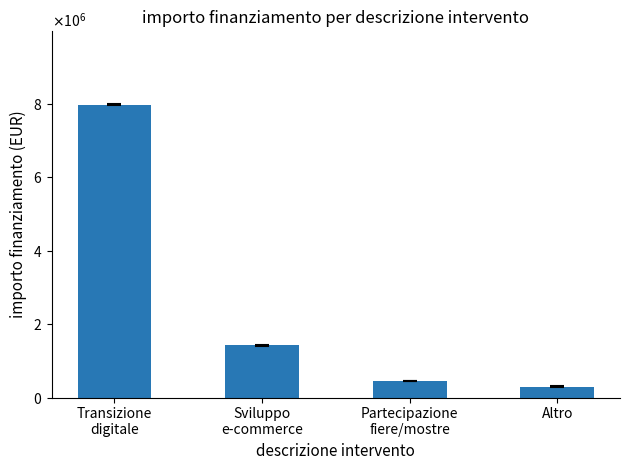

Reading right to left, list all the values displayed in this chart.

300000	450000	1420000	7979800